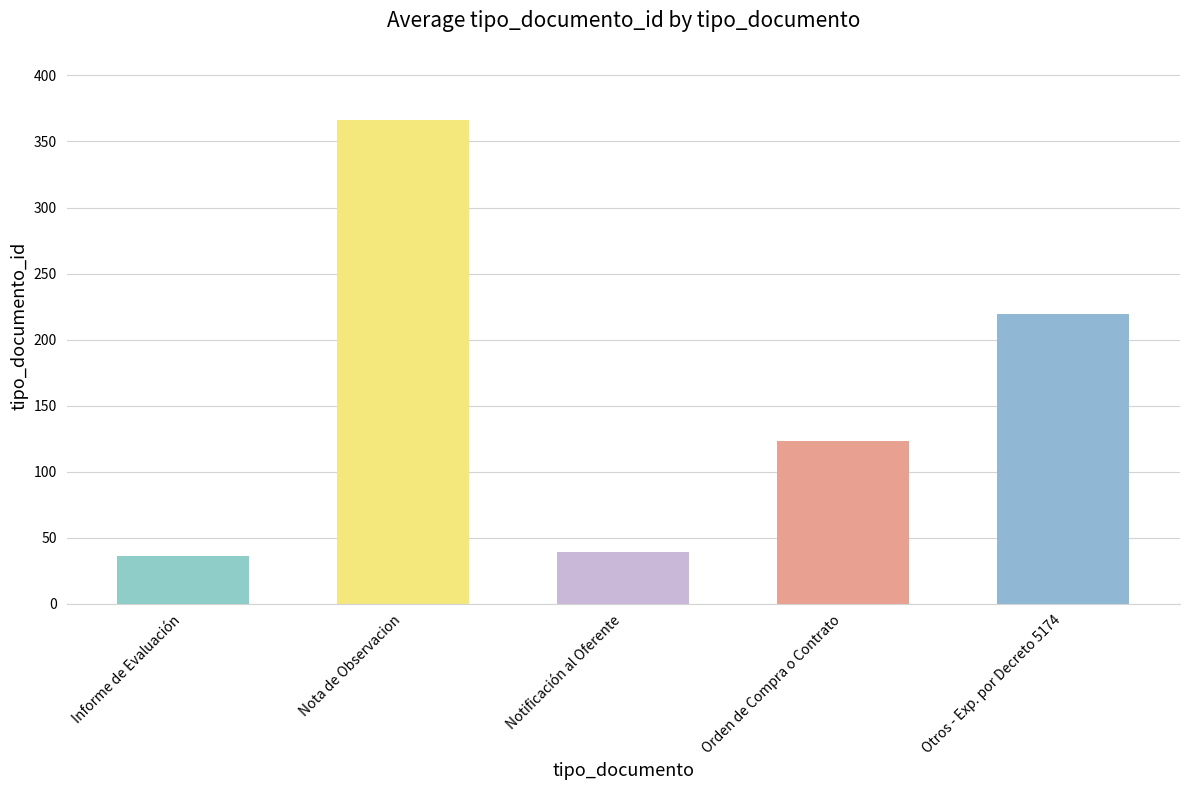

What is the approximate value at Nota de Observacion, to the nearest 50?

350